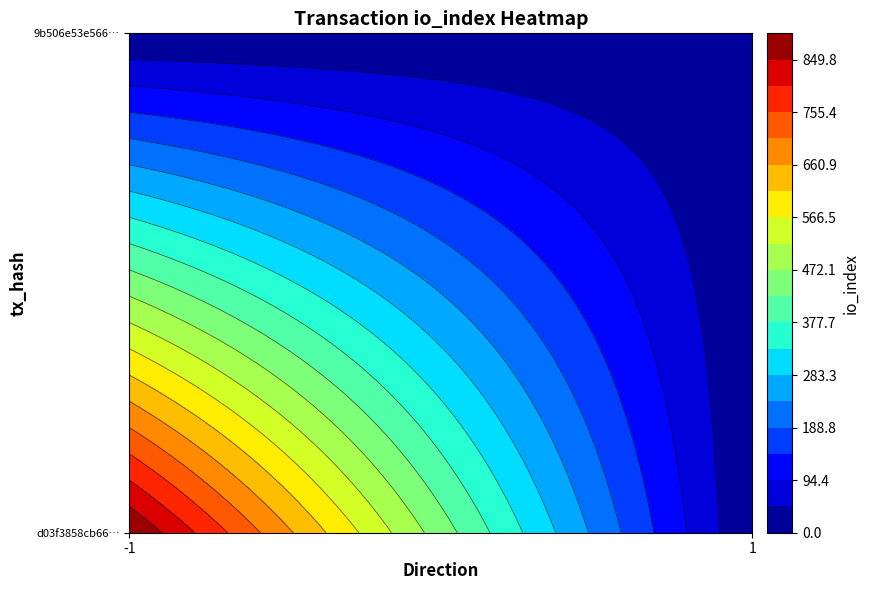

How many series are shown in this chart?

2